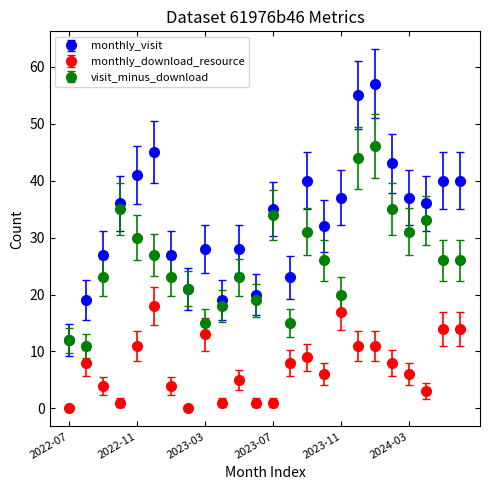

Which series has the largest total across all categories?

monthly_visit